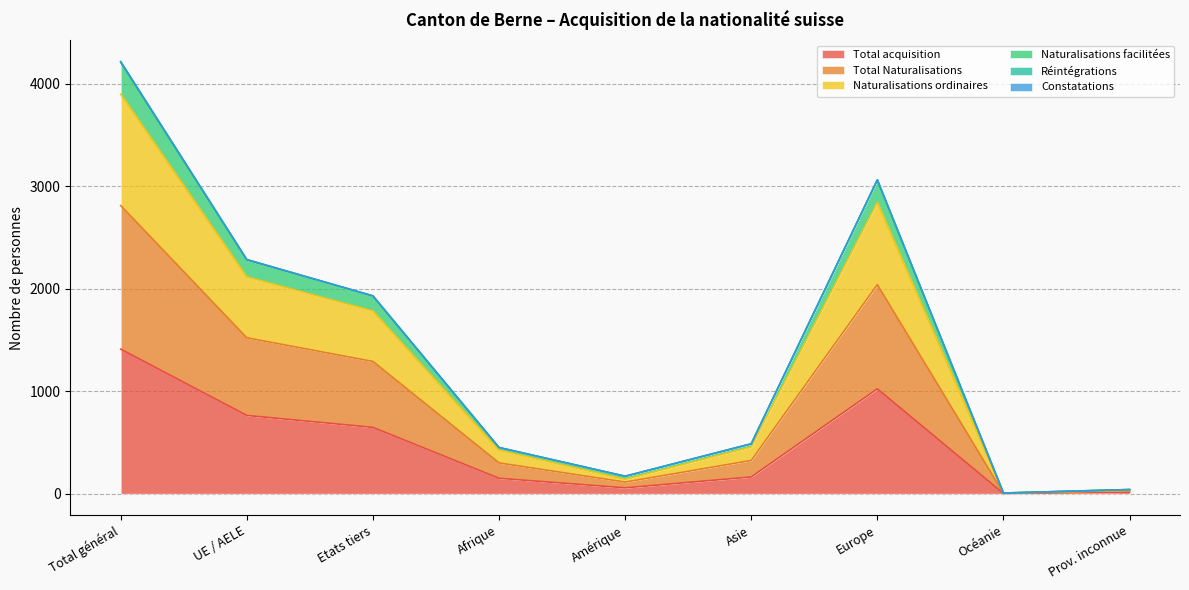

The Total Naturalisations series shows 2051 at Etats tiers. True or false?

False